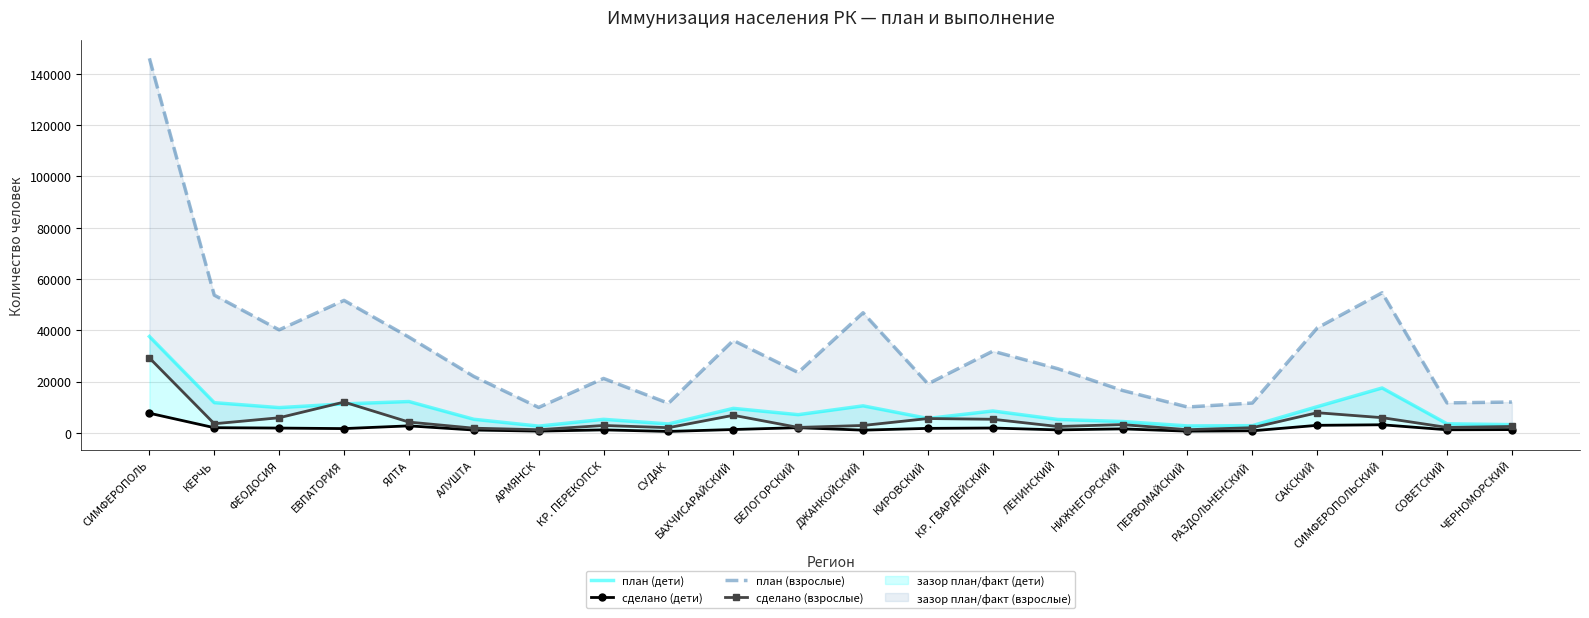

Reading left to right, extract all data points from this chart.

план (дети): СИМФЕРОПОЛЬ=37560	КЕРЧЬ=11740	ФЕОДОСИЯ=9810	ЕВПАТОРИЯ=11260	ЯЛТА=12180	АЛУШТА=5260	АРМЯНСК=2590	КР. ПЕРЕКОПСК=5240	СУДАК=3440	БАХЧИСАРАЙСКИЙ=9520	БЕЛОГОРСКИЙ=7060	ДЖАНКОЙСКИЙ=10500	КИРОВСКИЙ=5580	КР. ГВАРДЕЙСКИЙ=8500	ЛЕНИНСКИЙ=5190	НИЖНЕГОРСКИЙ=4380	ПЕРВОМАЙСКИЙ=2670	РАЗДОЛЬНЕНСКИЙ=2770	САКСКИЙ=10180	СИМФЕРОПОЛЬСКИЙ=17470	СОВЕТСКИЙ=3500	ЧЕРНОМОРСКИЙ=3170
сделано (дети): СИМФЕРОПОЛЬ=7630	КЕРЧЬ=1975	ФЕОДОСИЯ=1834	ЕВПАТОРИЯ=1624	ЯЛТА=2694	АЛУШТА=1066	АРМЯНСК=638	КР. ПЕРЕКОПСК=1122	СУДАК=519	БАХЧИСАРАЙСКИЙ=1264	БЕЛОГОРСКИЙ=1987	ДЖАНКОЙСКИЙ=1018	КИРОВСКИЙ=1714	КР. ГВАРДЕЙСКИЙ=1845	ЛЕНИНСКИЙ=1120	НИЖНЕГОРСКИЙ=1513	ПЕРВОМАЙСКИЙ=626	РАЗДОЛЬНЕНСКИЙ=760	САКСКИЙ=2902	СИМФЕРОПОЛЬСКИЙ=3115	СОВЕТСКИЙ=1167	ЧЕРНОМОРСКИЙ=1232
план (взрослые): СИМФЕРОПОЛЬ=146100	КЕРЧЬ=53690	ФЕОДОСИЯ=40150	ЕВПАТОРИЯ=51650	ЯЛТА=37320	АЛУШТА=21980	АРМЯНСК=9880	КР. ПЕРЕКОПСК=21190	СУДАК=11500	БАХЧИСАРАЙСКИЙ=36030	БЕЛОГОРСКИЙ=23510	ДЖАНКОЙСКИЙ=46820	КИРОВСКИЙ=19090	КР. ГВАРДЕЙСКИЙ=31840	ЛЕНИНСКИЙ=25000	НИЖНЕГОРСКИЙ=16500	ПЕРВОМАЙСКИЙ=10050	РАЗДОЛЬНЕНСКИЙ=11600	САКСКИЙ=40900	СИМФЕРОПОЛЬСКИЙ=54620	СОВЕТСКИЙ=11650	ЧЕРНОМОРСКИЙ=11990
сделано (взрослые): СИМФЕРОПОЛЬ=29196	КЕРЧЬ=3518	ФЕОДОСИЯ=5854	ЕВПАТОРИЯ=11971	ЯЛТА=4165	АЛУШТА=1784	АРМЯНСК=1188	КР. ПЕРЕКОПСК=2842	СУДАК=1985	БАХЧИСАРАЙСКИЙ=6825	БЕЛОГОРСКИЙ=2080	ДЖАНКОЙСКИЙ=2844	КИРОВСКИЙ=5550	КР. ГВАРДЕЙСКИЙ=5268	ЛЕНИНСКИЙ=2444	НИЖНЕГОРСКИЙ=3185	ПЕРВОМАЙСКИЙ=1195	РАЗДОЛЬНЕНСКИЙ=1967	САКСКИЙ=7818	СИМФЕРОПОЛЬСКИЙ=5889	СОВЕТСКИЙ=2082	ЧЕРНОМОРСКИЙ=2453